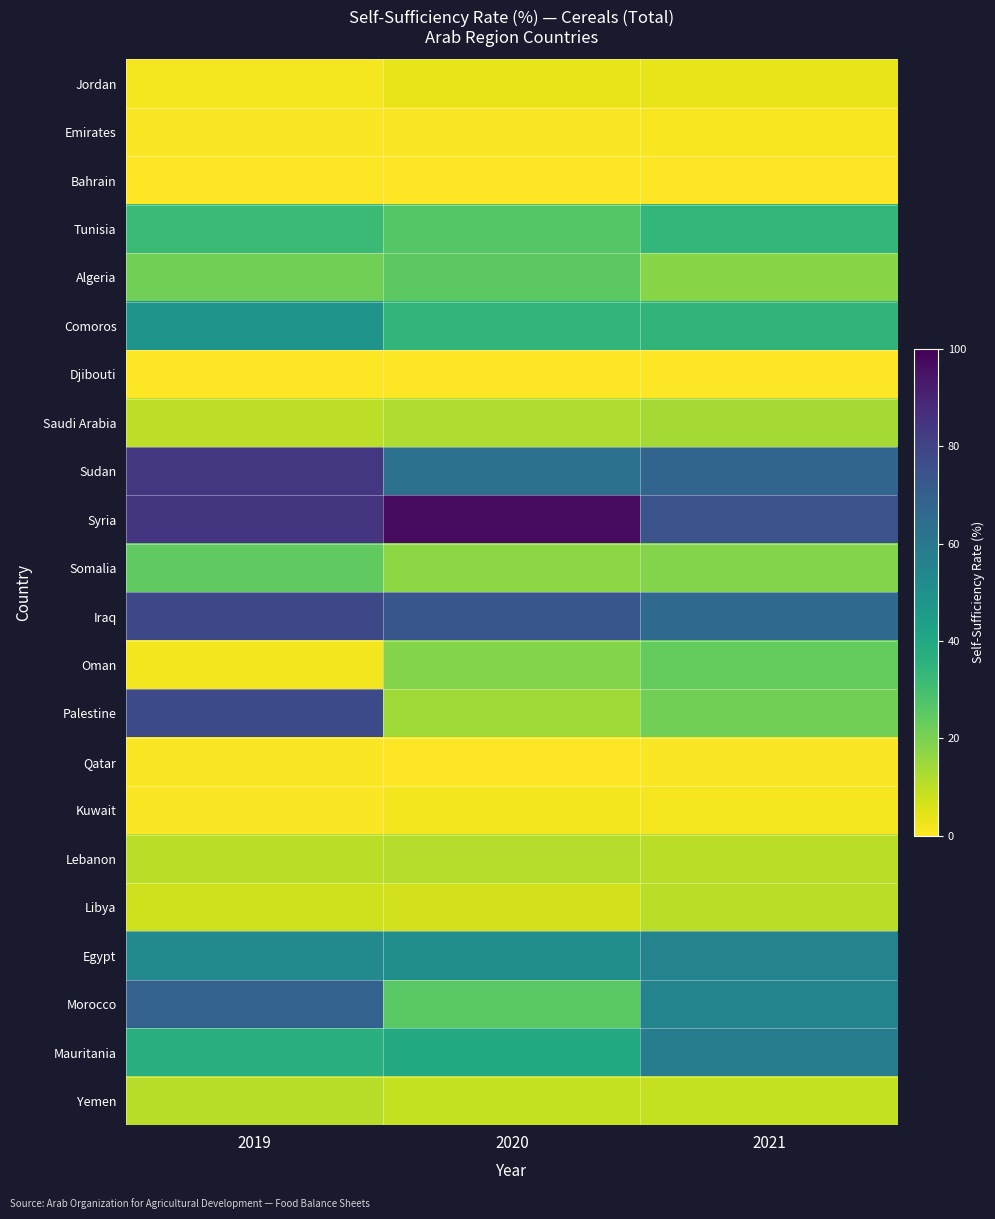

Between 2019 and 2021, which is larger?

2021